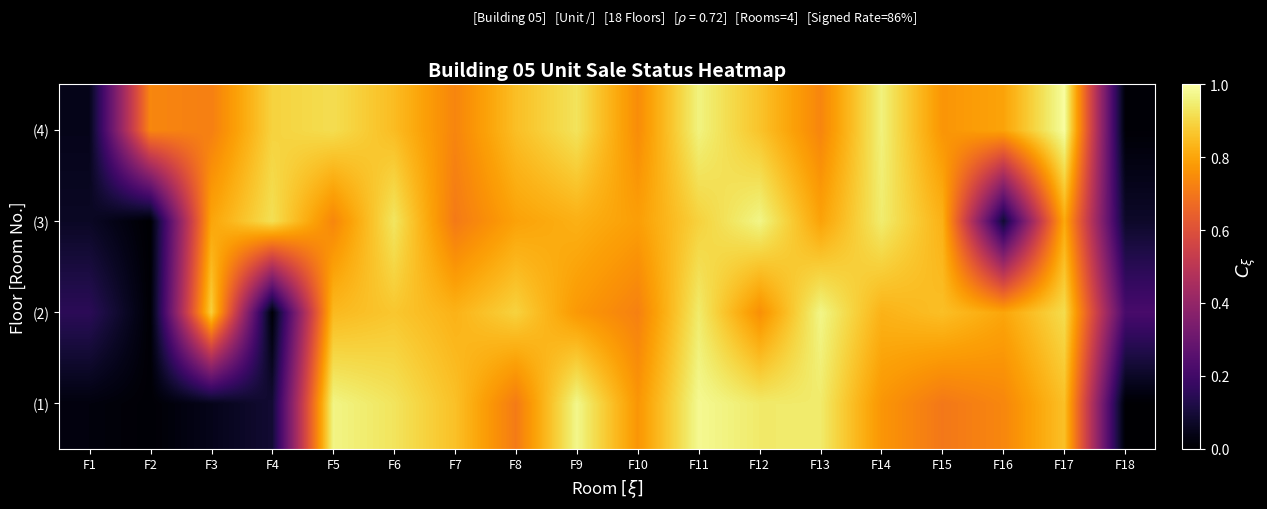

Reading left to right, extract all data points from this chart.

(1): F1=0.0	F2=0.0	F3=0.0	F4=0.1	F5=1.0	F6=0.9	F7=0.9	F8=0.7	F9=1.0	F10=0.8	F11=1.0	F12=0.9	F13=0.9	F14=0.8	F15=0.7	F16=0.7	F17=0.9	F18=0.0
(2): F1=0.2	F2=0.0	F3=0.9	F4=0.0	F5=0.8	F6=0.9	F7=0.8	F8=0.9	F9=0.8	F10=0.7	F11=0.9	F12=0.8	F13=1.0	F14=0.8	F15=0.9	F16=0.8	F17=0.9	F18=0.2
(3): F1=0.1	F2=0.0	F3=0.8	F4=0.9	F5=0.7	F6=0.9	F7=0.7	F8=0.8	F9=0.8	F10=0.8	F11=0.9	F12=1.0	F13=0.8	F14=0.9	F15=0.8	F16=0.1	F17=0.8	F18=0.1
(4): F1=0.0	F2=0.7	F3=0.7	F4=0.9	F5=0.9	F6=0.8	F7=0.7	F8=0.9	F9=0.9	F10=0.7	F11=1.0	F12=0.9	F13=0.7	F14=1.0	F15=0.8	F16=0.8	F17=1.0	F18=0.0